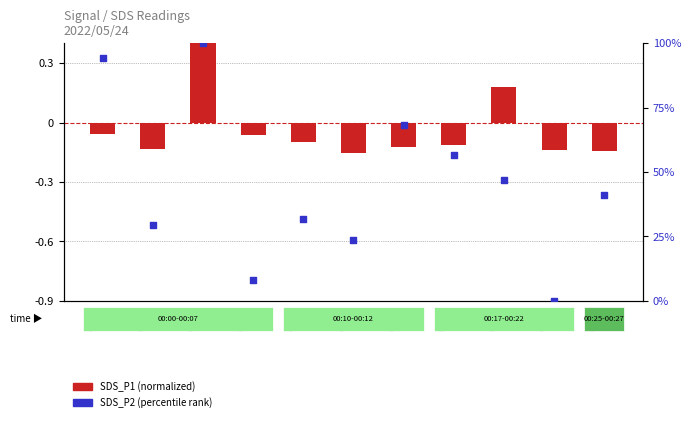

Which series reaches the minimum Y coordinate?

SDS_P1 (normalized)